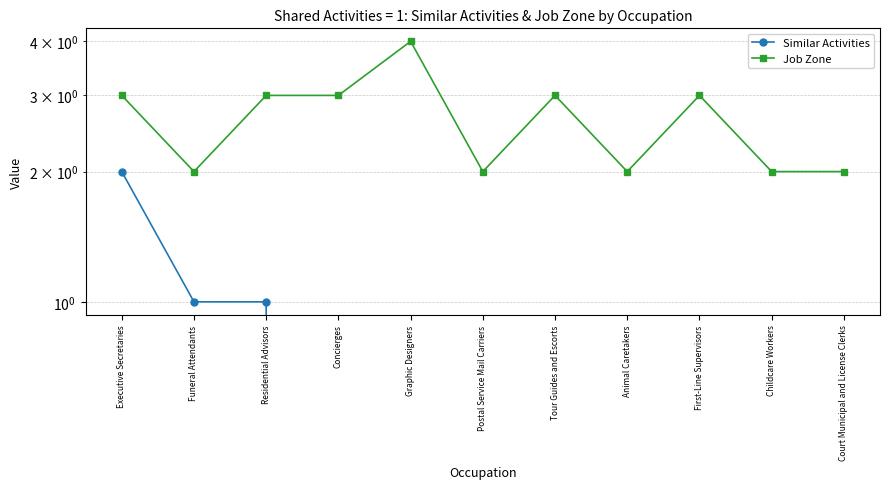

What is the difference between the highest and lowest values at Concierges?

3